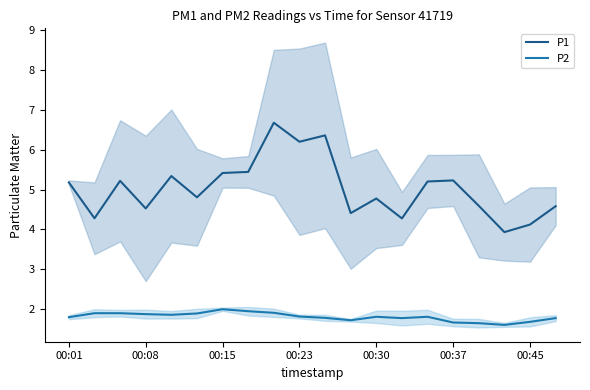

True or false: P1 and P2 intersect in this chart.

False